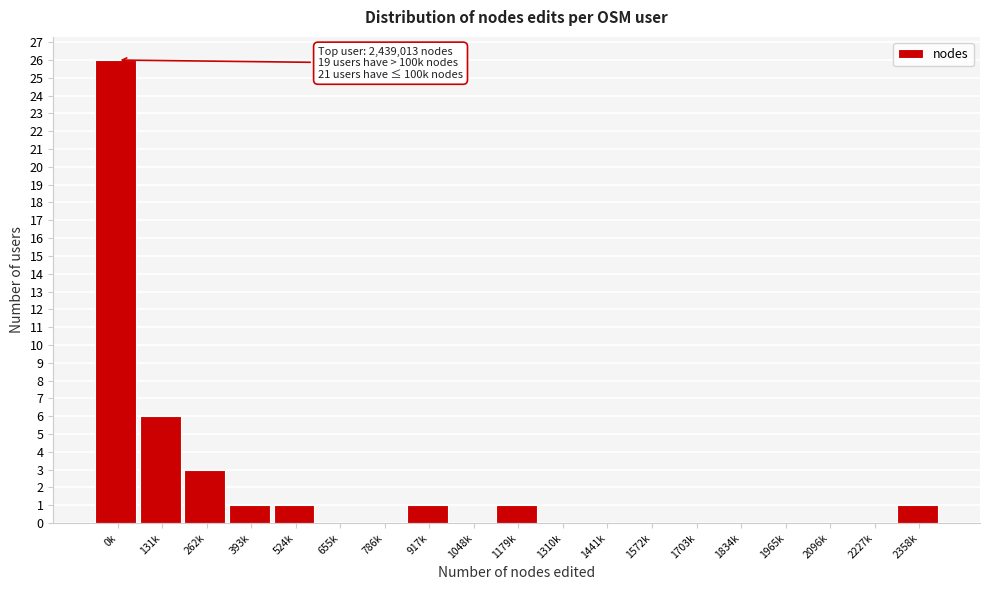

Reading left to right, transcribe all the data shown in this chart.

0k=26	131k=6	262k=3	393k=1	524k=1	655k=0	786k=0	917k=1	1048k=0	1179k=1	1310k=0	1441k=0	1572k=0	1703k=0	1834k=0	1965k=0	2096k=0	2227k=0	2358k=1